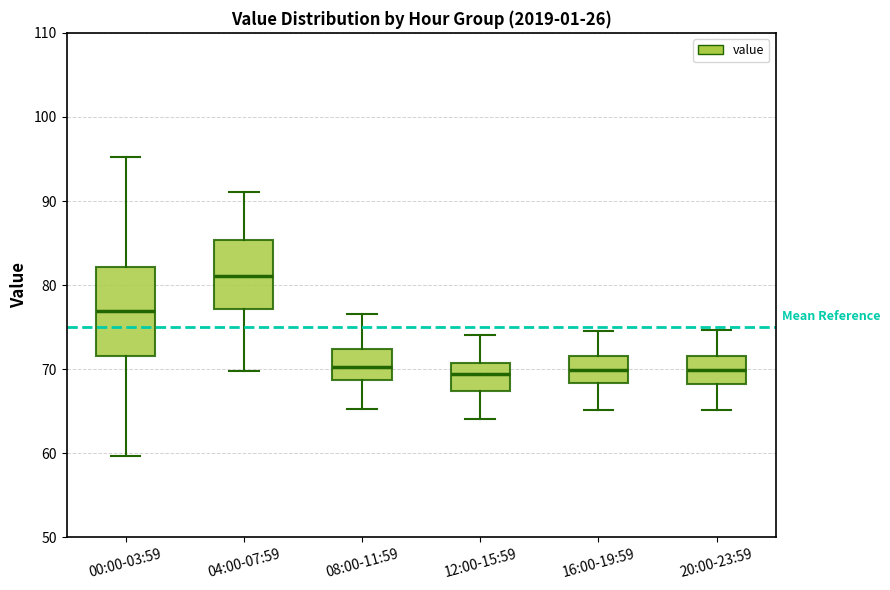

Reading left to right, read every box against the y-axis: the position of its median line, the range the box covers, and the ends of its whiskers. The values are not printed on the chart, so give them approximately, as read against the axis.

00:00-03:59: median 77, box 72 to 82, whiskers 60 to 95
04:00-07:59: median 81, box 77 to 85, whiskers 70 to 91
08:00-11:59: median 70, box 69 to 72, whiskers 65 to 77
12:00-15:59: median 69, box 67 to 71, whiskers 64 to 74
16:00-19:59: median 70, box 68 to 72, whiskers 65 to 75
20:00-23:59: median 70, box 68 to 72, whiskers 65 to 75